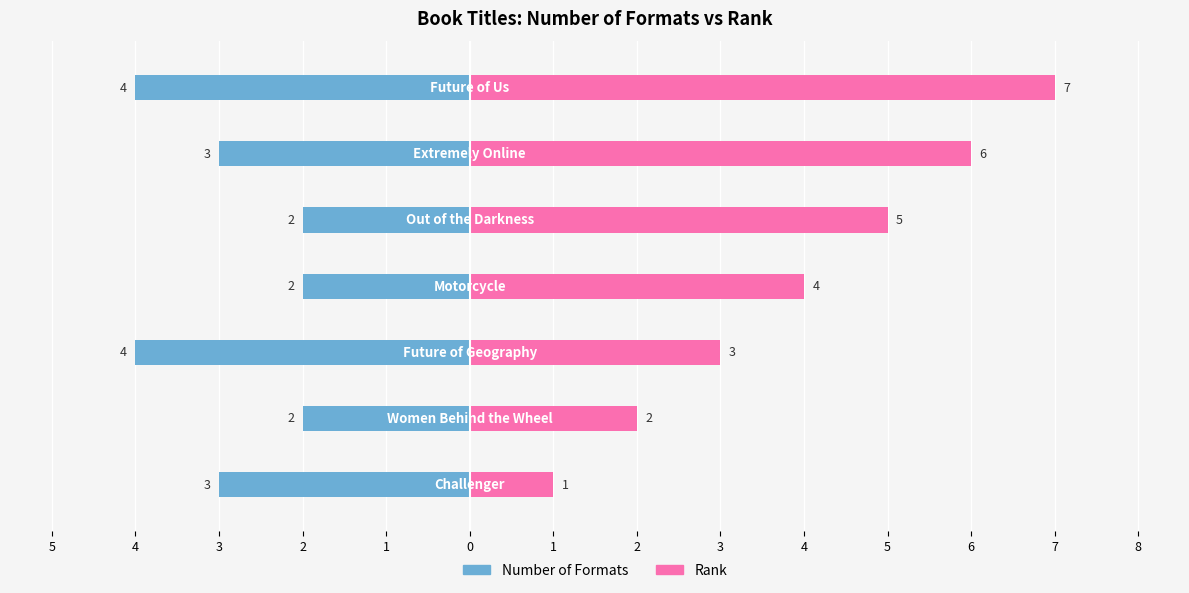

What is the difference between the second highest and minimum values in the Rank series?

5